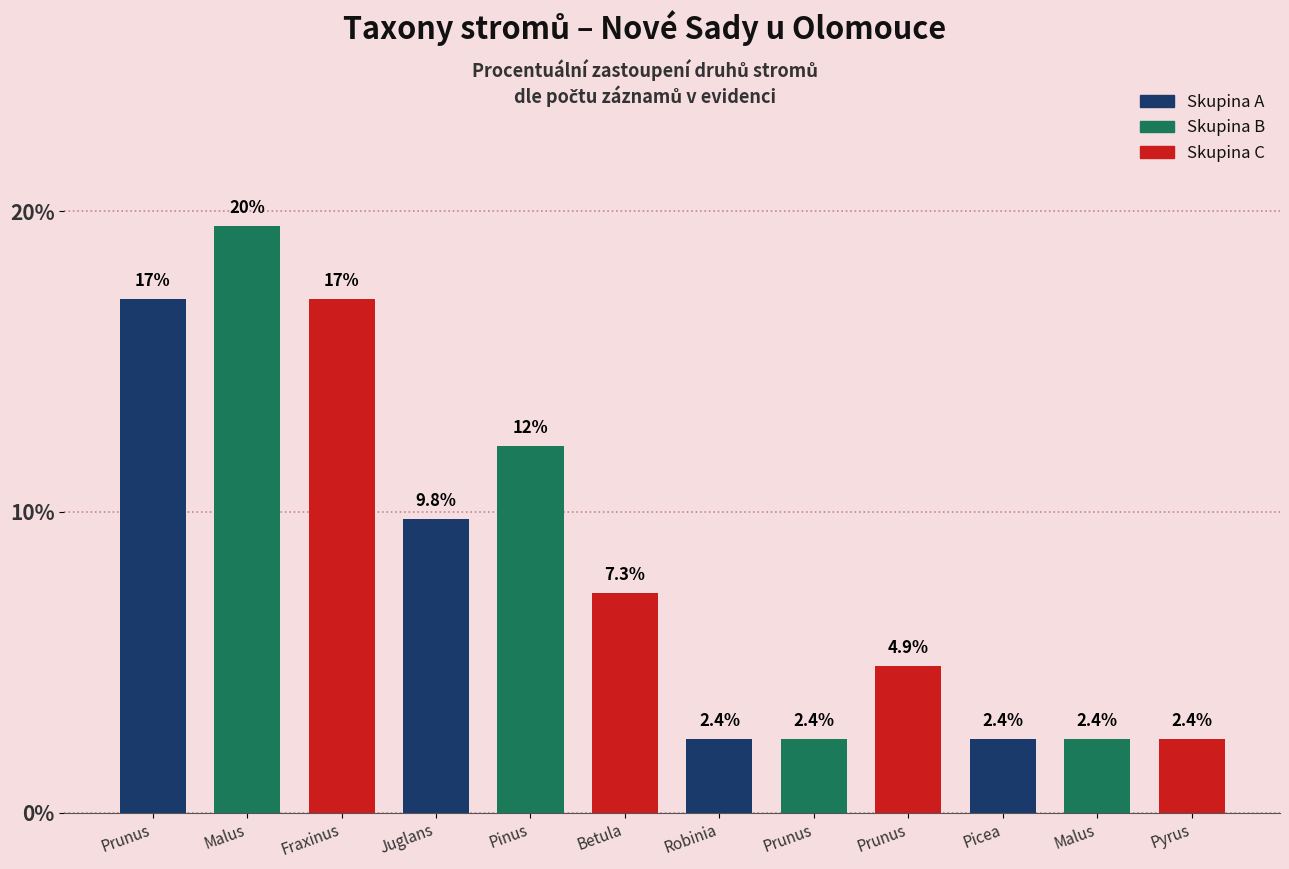

Which category has the lowest value across all series?

Robinia